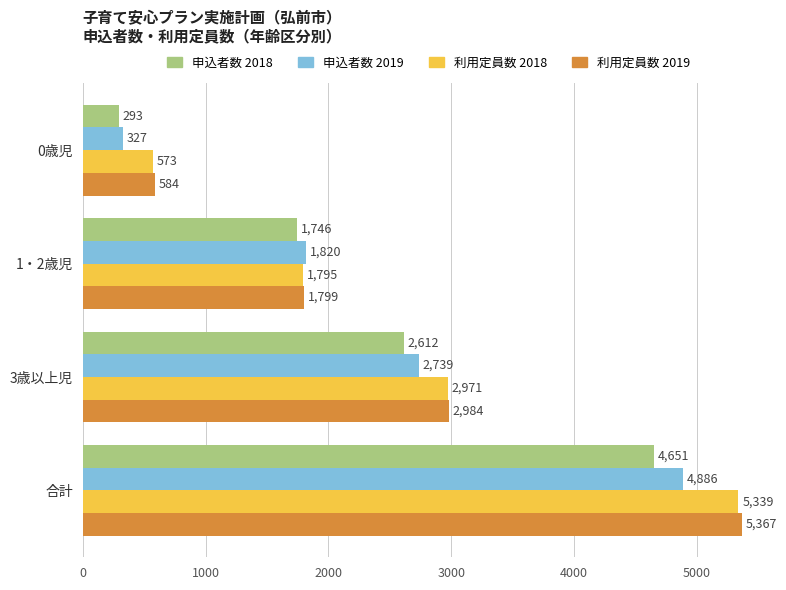

List the series in order of their peak value, lowest first.

申込者数 2018, 申込者数 2019, 利用定員数 2018, 利用定員数 2019